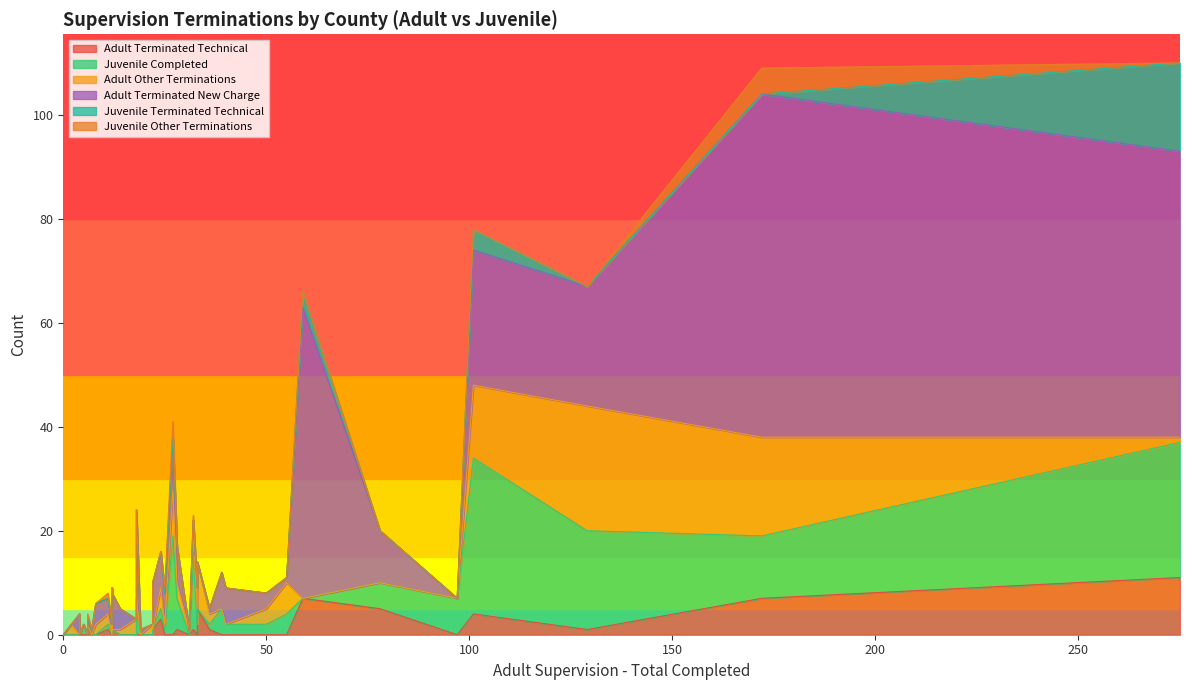

List the series in order of their peak value, lowest first.

Juvenile Other Terminations, Adult Terminated Technical, Juvenile Terminated Technical, Adult Other Terminations, Juvenile Completed, Adult Terminated New Charge